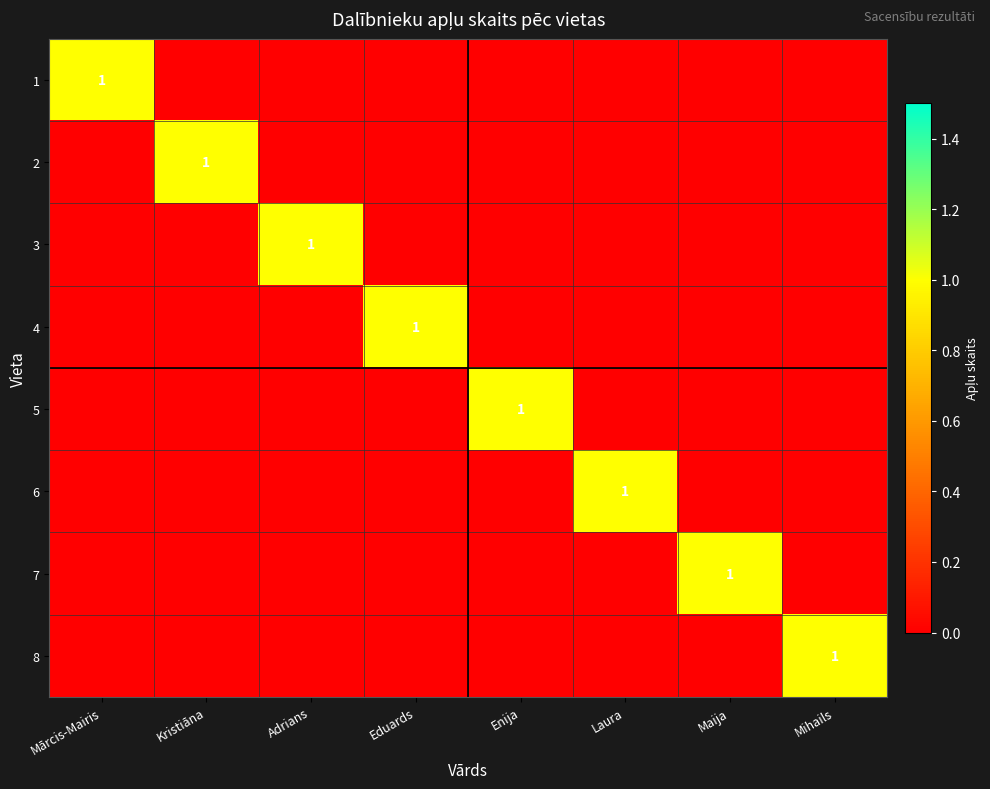

The value of 2 at Kristiāna is 1. True or false?

True